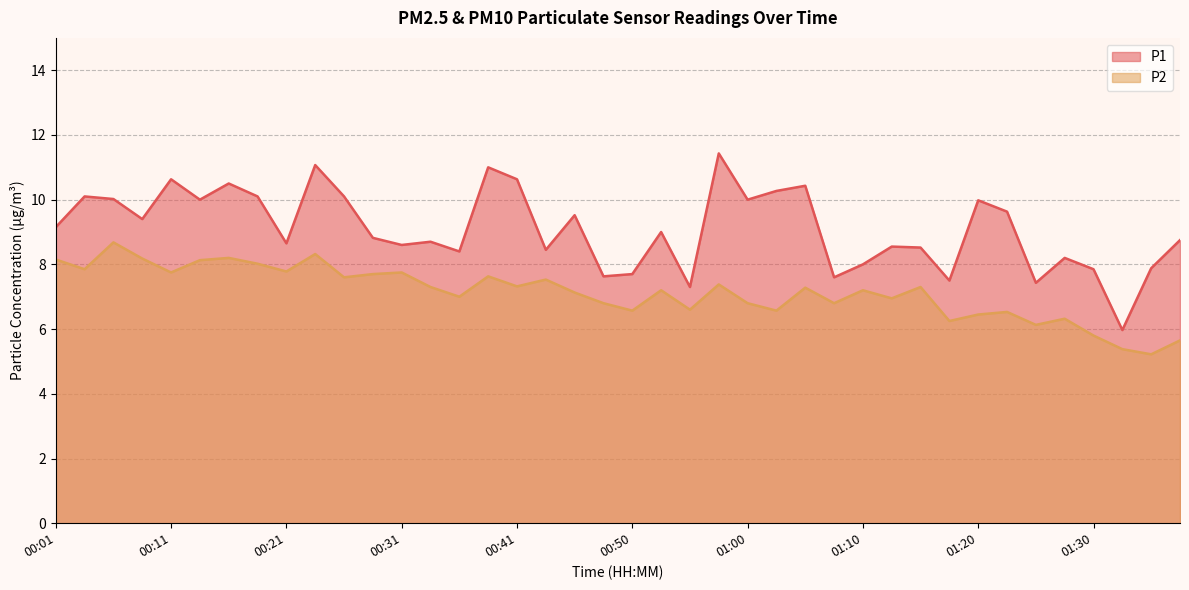

True or false: P1 has a value of 8.8 at 00:28.

True